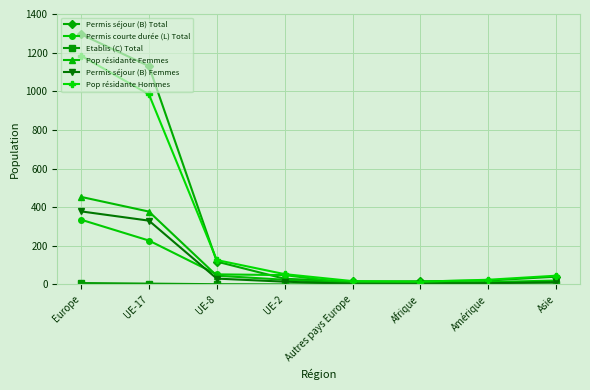

What is the greatest value displayed?

1295